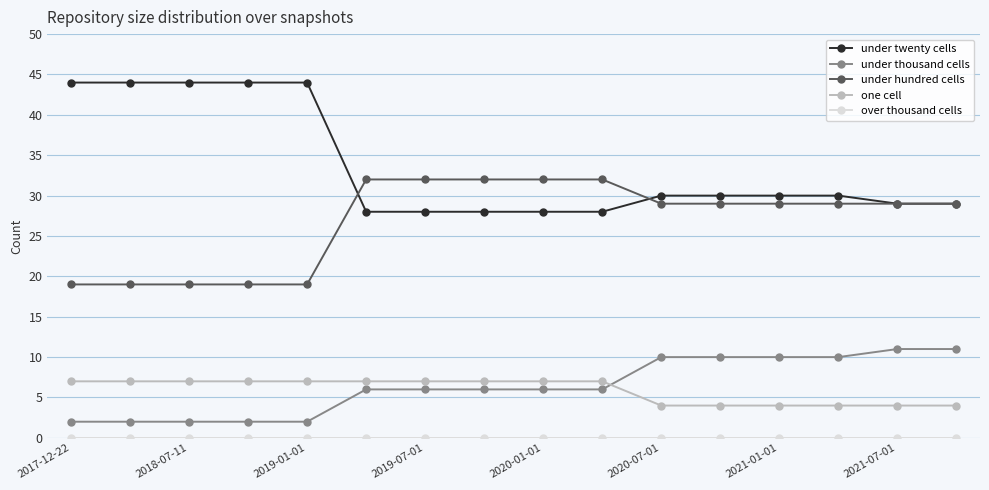

True or false: one cell and under twenty cells intersect in this chart.

False